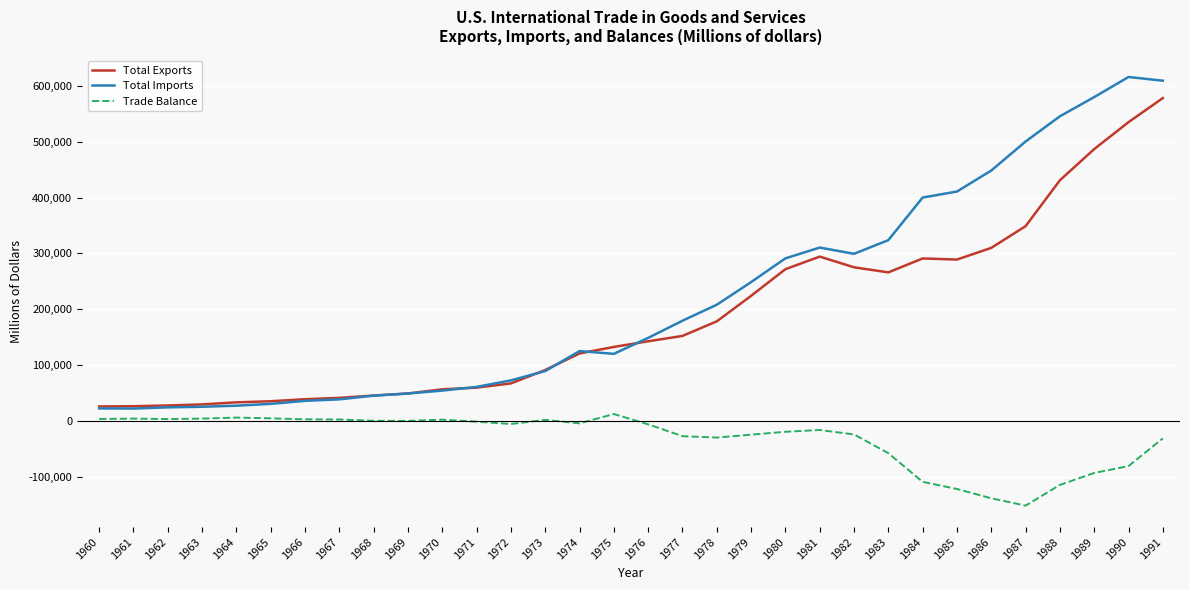

Read the Total Exports value at 1976, to the nearest 50.

142700